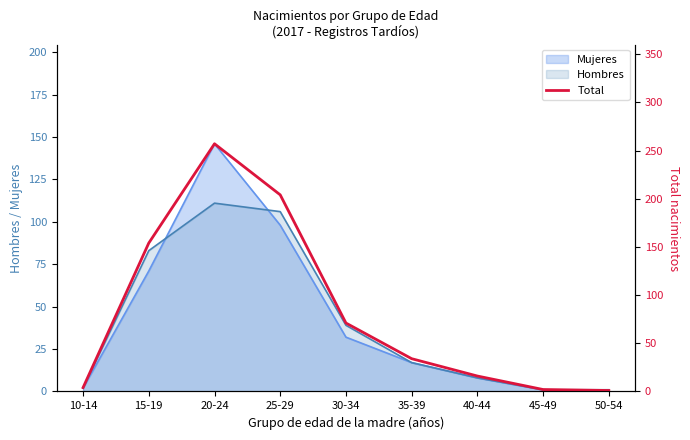

Does the chart have visible grid lines?

No